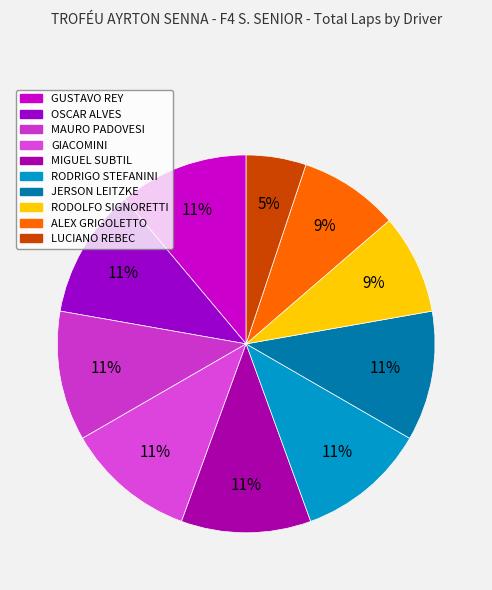

Which has a higher value, GUSTAVO REY or LUCIANO REBEC?

GUSTAVO REY